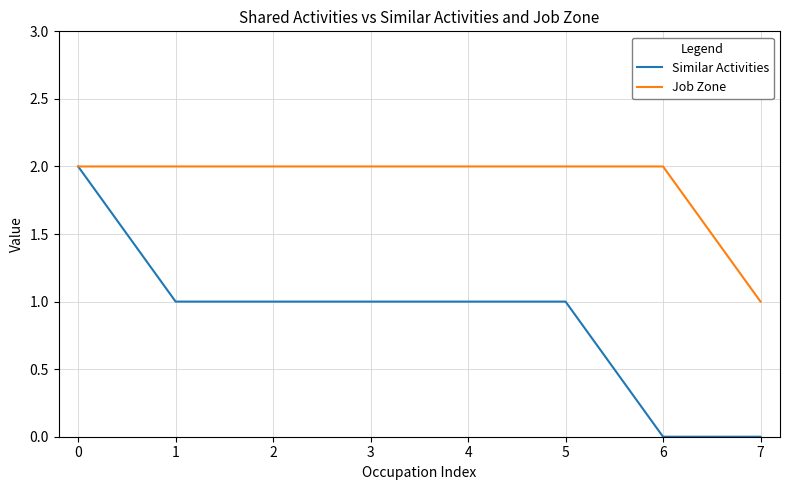

Count the number of categories in the chart.

8